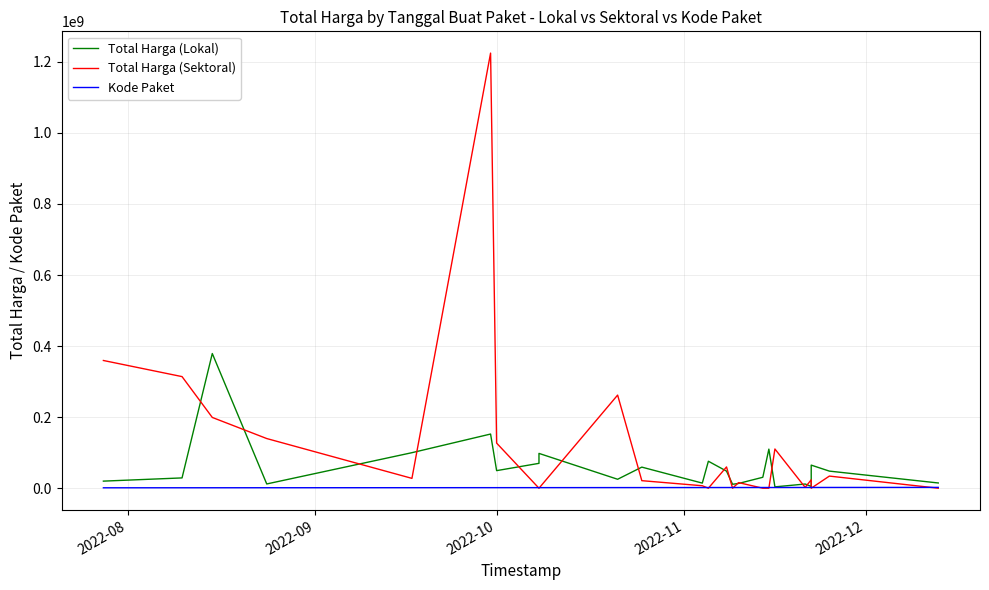

True or false: Kode Paket and Total Harga (Lokal) cross at least once.

False